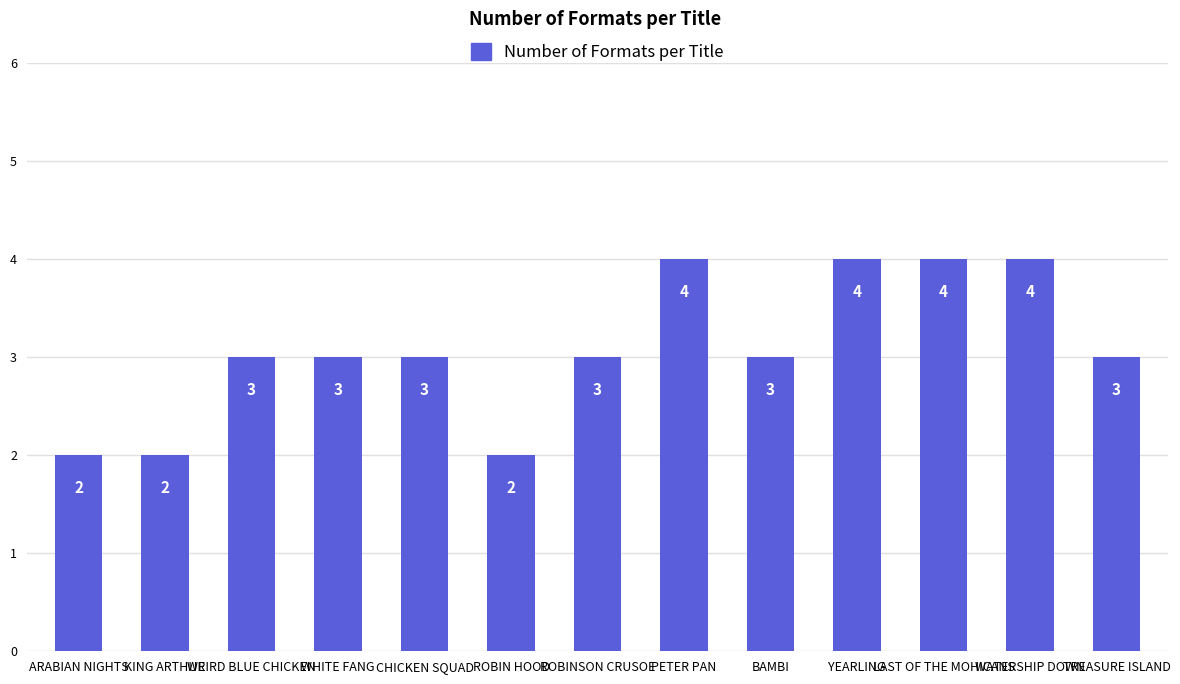

Does the chart contain any negative values?

No